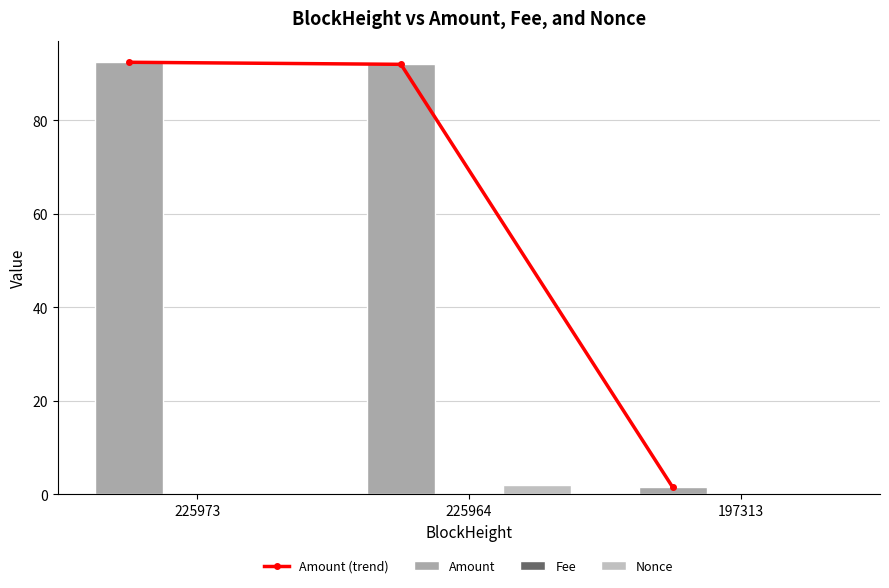

True or false: Amount has a value of 28.8 at 225973.

False